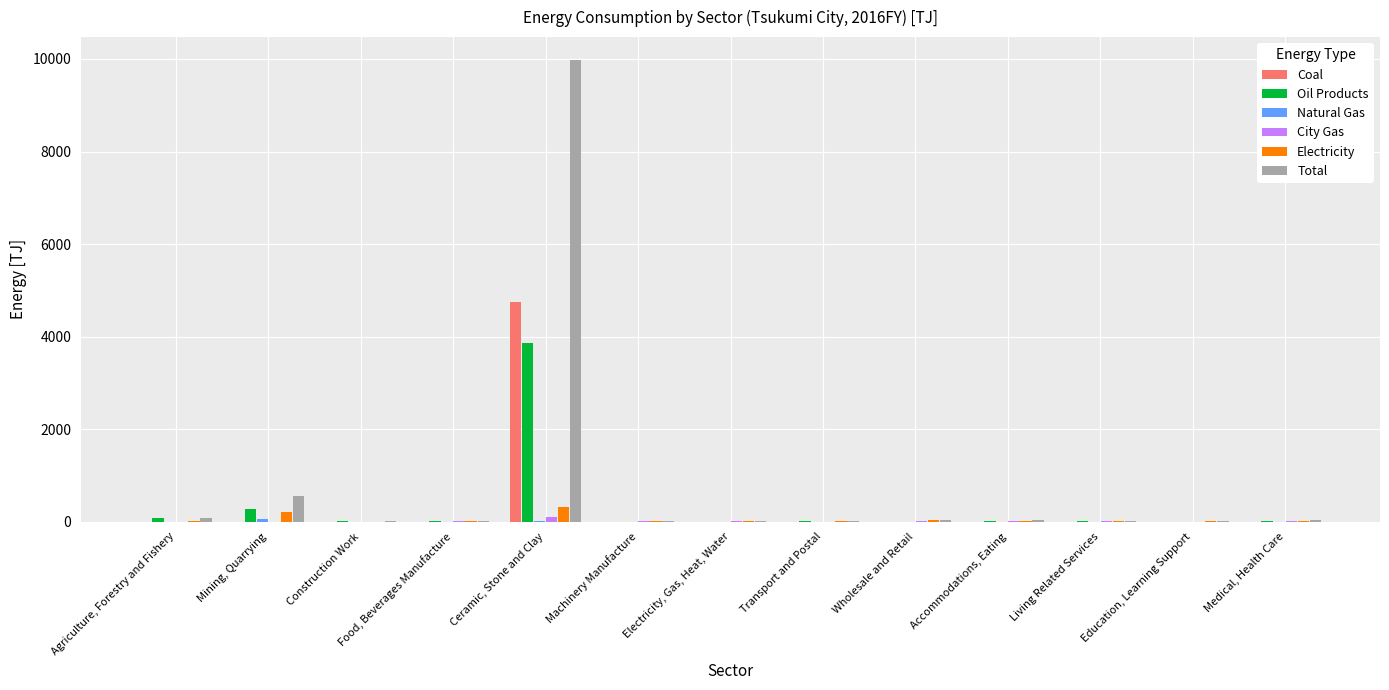

Where does the Electricity series first go above 10?

Mining, Quarrying